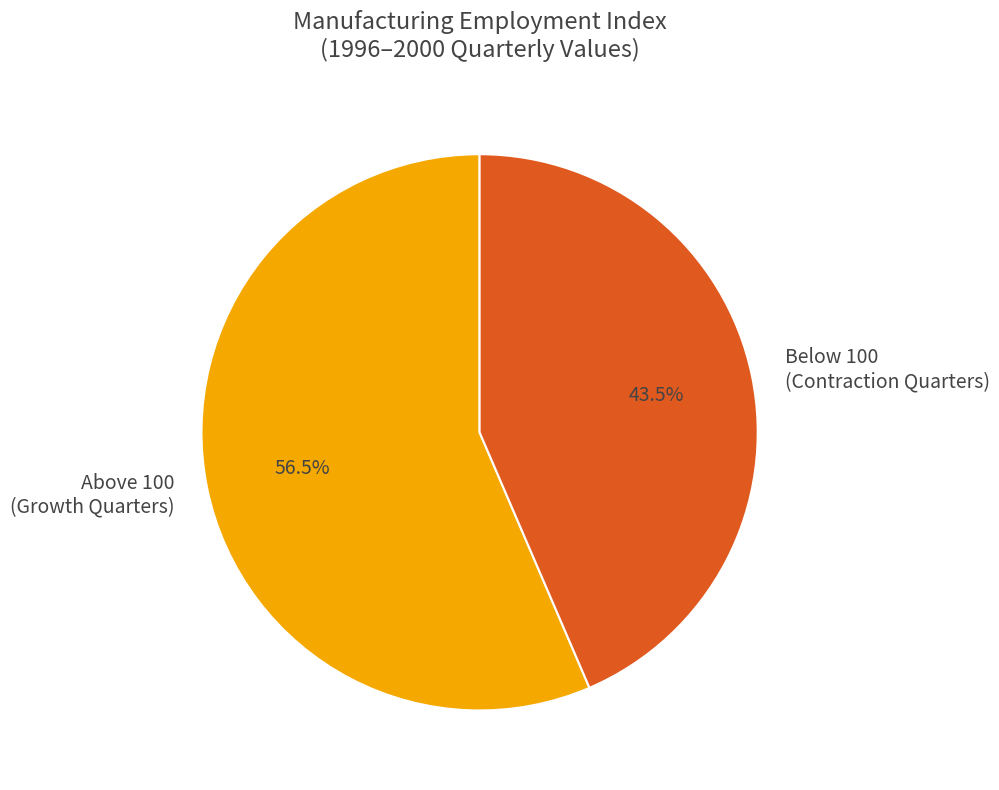

Approximately how many times larger is the value at Above 100 (Growth Quarters) compared to Below 100 (Contraction Quarters)?

1.3